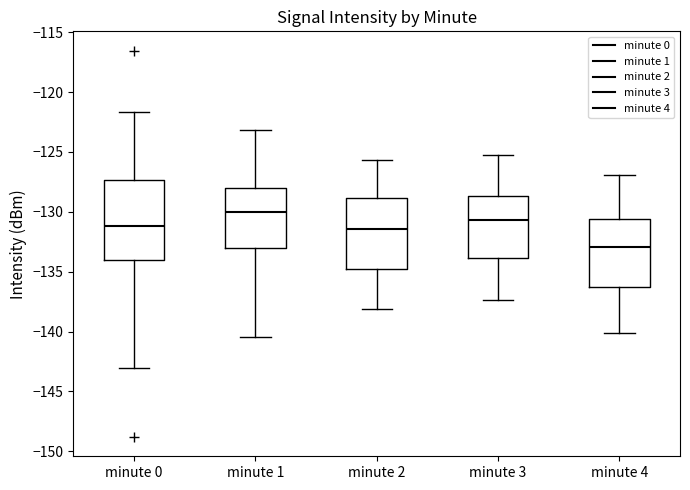

Reading left to right, transcribe this box plot: for each box, give where its median line is, the range the box spans, and where its two whiskers end, as read against the y-axis. The values are not printed on the chart, so give them approximately, as read against the axis.

minute 0: median -131.0, box -134.0 to -127.5, whiskers -143.0 to -121.5
minute 1: median -130.0, box -133.0 to -128.0, whiskers -140.5 to -123.0
minute 2: median -131.5, box -135.0 to -129.0, whiskers -138.0 to -125.5
minute 3: median -130.5, box -134.0 to -128.5, whiskers -137.5 to -125.0
minute 4: median -133.0, box -136.5 to -130.5, whiskers -140.0 to -127.0